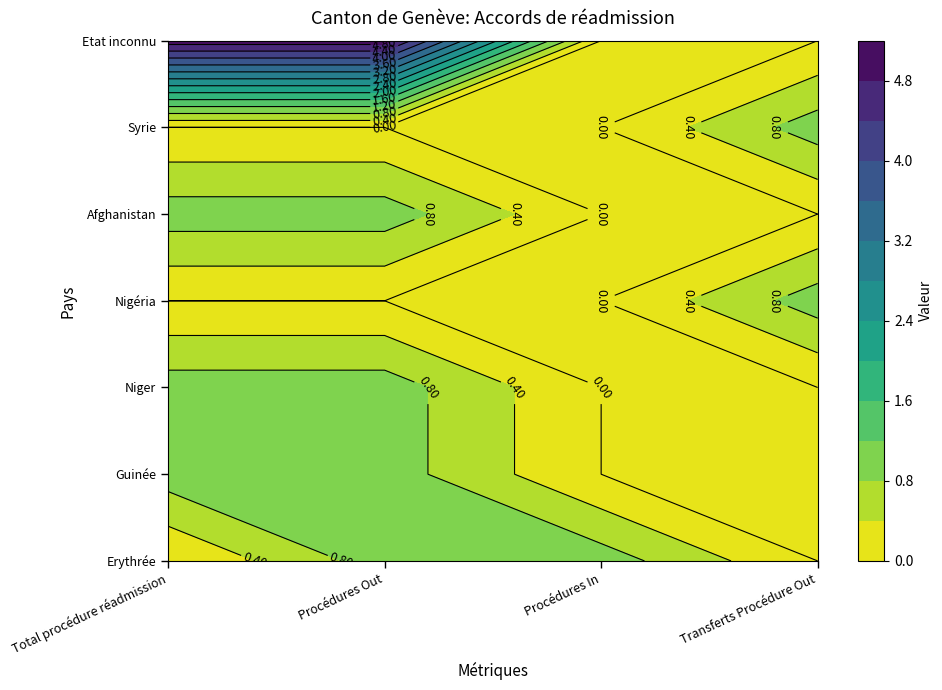

Reading left to right, transcribe all the data shown in this chart.

Erythrée: 0	1	1	0
Guinée: 1	1	0	0
Niger: 1	1	0	0
Nigéria: 0	0	0	1
Afghanistan: 1	1	0	0
Syrie: 0	0	0	1
Etat inconnu: 5	5	0	0